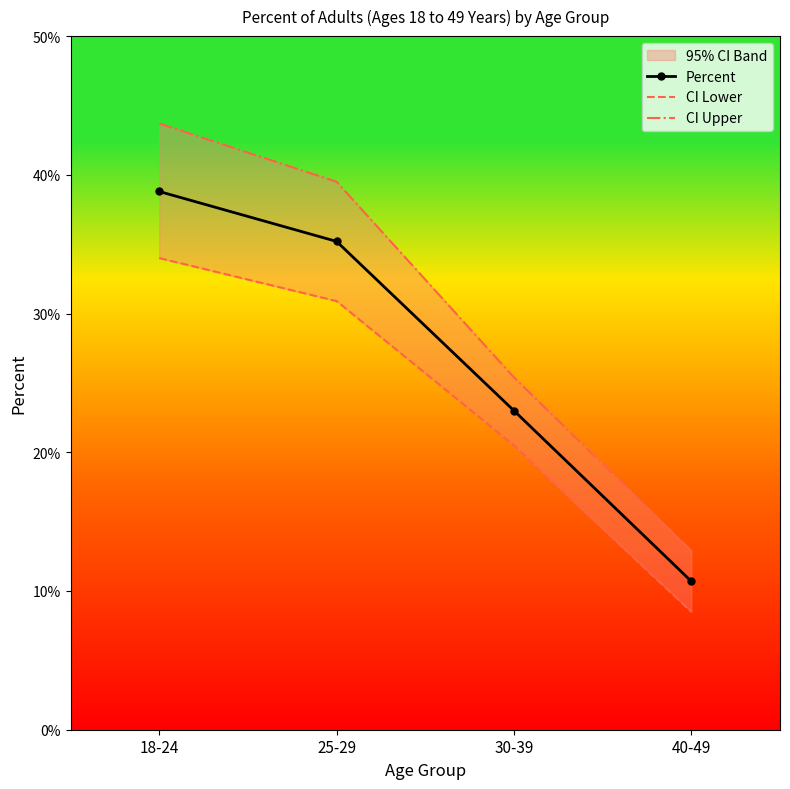

What is the sum of the CI Upper values at 25-29 and 40-49?

52.4